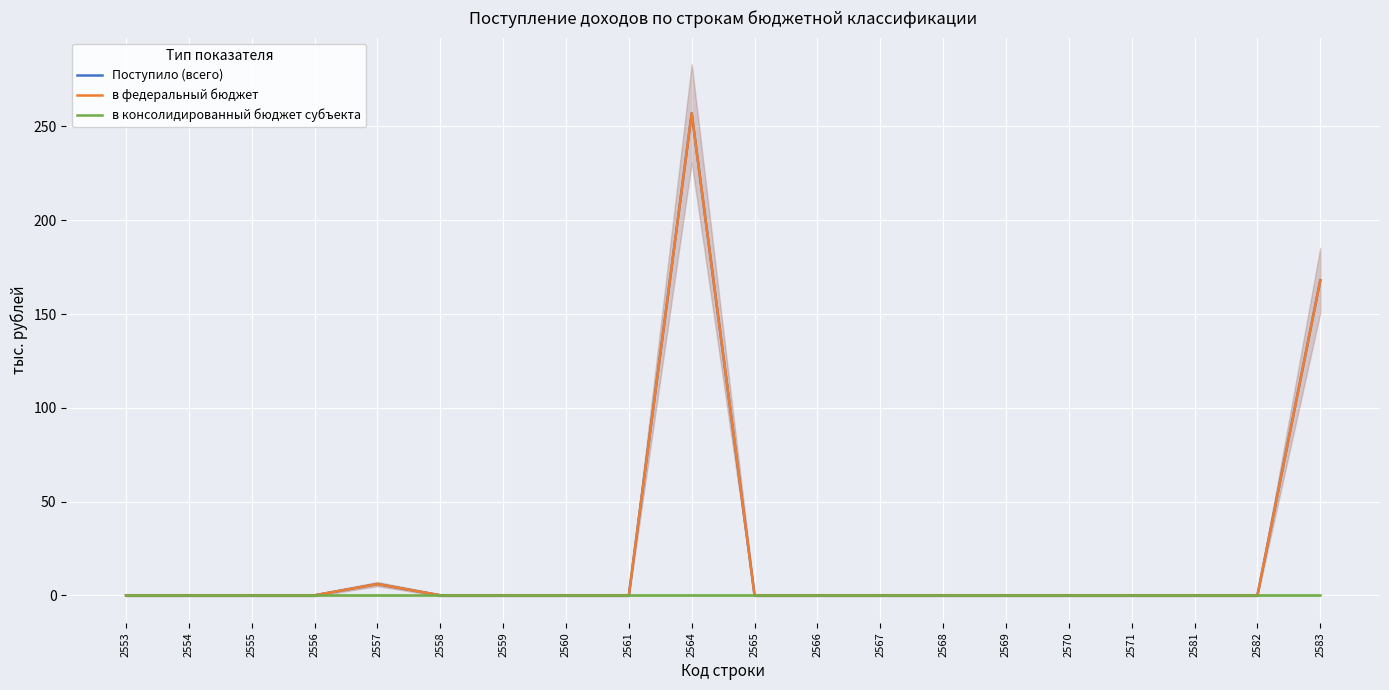

The value of Поступило (всего) at 2556 is 107. True or false?

False